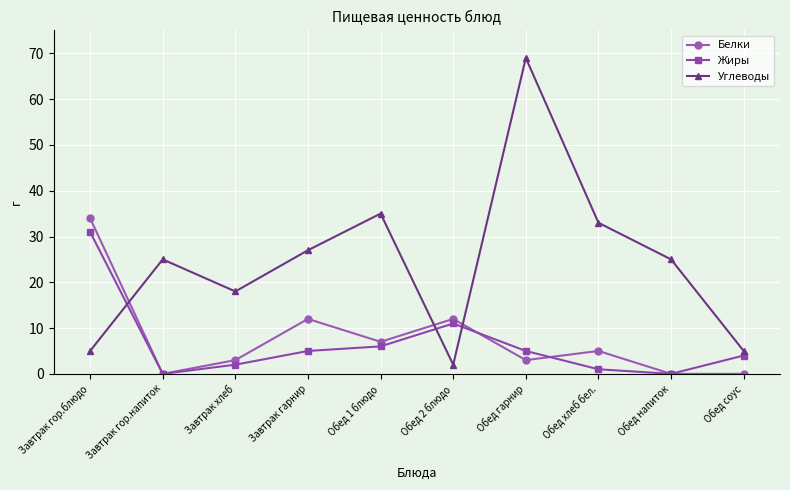

List the series in order of their peak value, lowest first.

Жиры, Белки, Углеводы